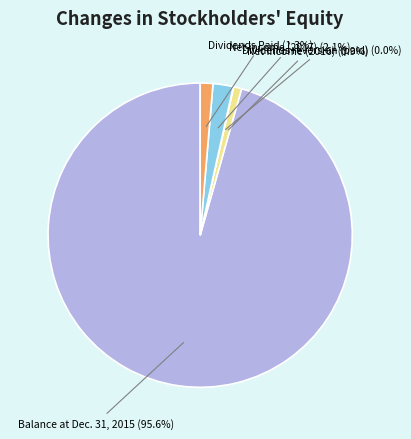

Between Net income (2017) and Balance at Dec. 31, 2015, which is larger?

Balance at Dec. 31, 2015